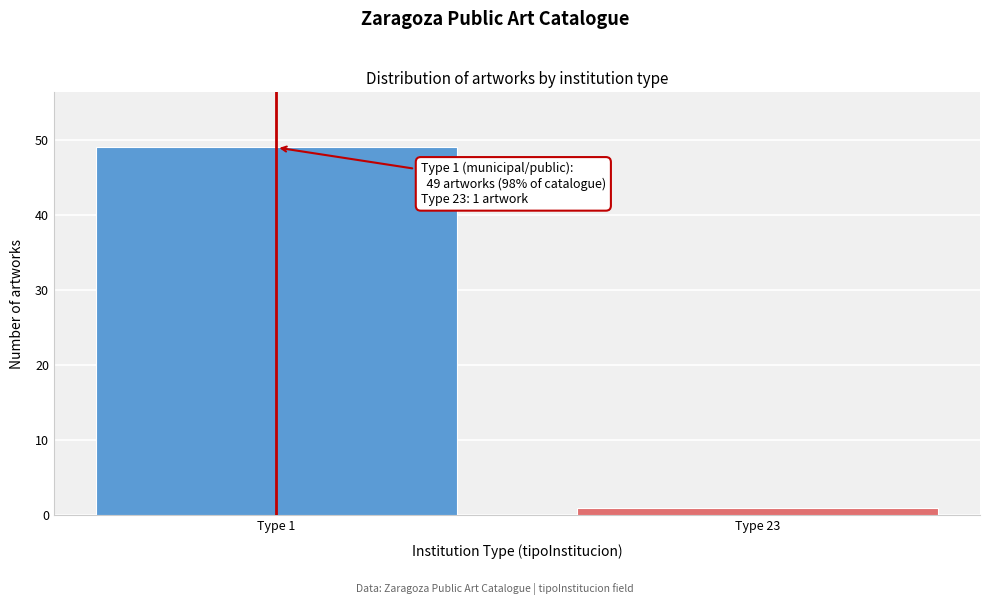

Reading left to right, what are all the values shown in this chart?

49	1